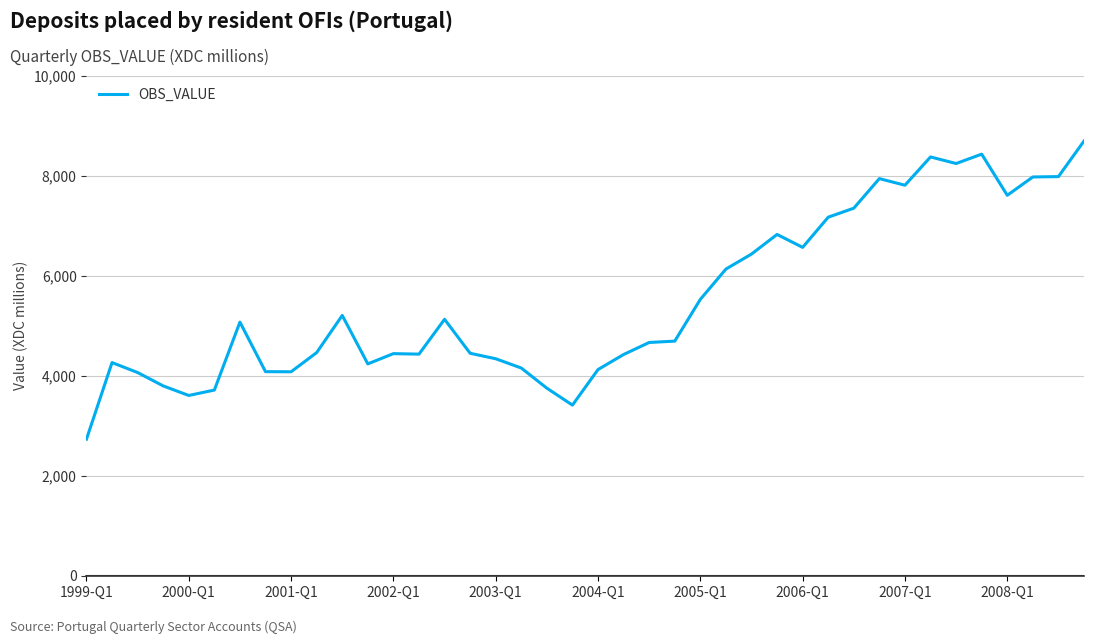

What is the minimum value shown in the chart?

2733.4